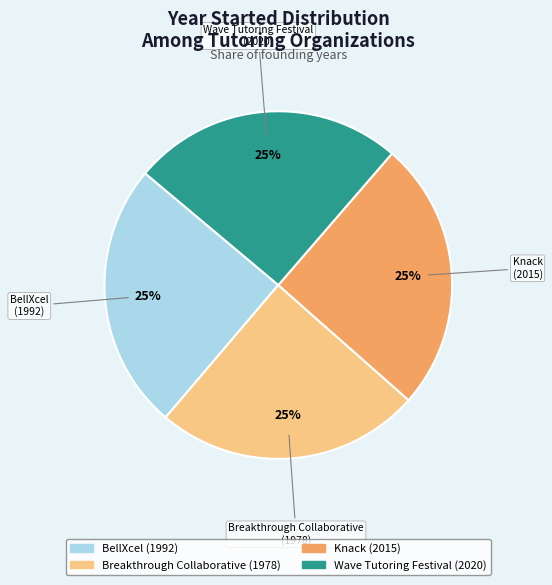

True or false: Wave Tutoring Festival accounts for 25% of the total.

True